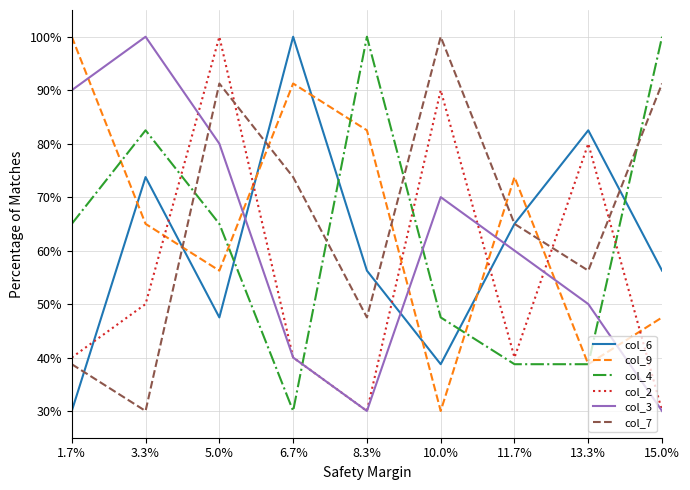

Which series has the largest total across all categories?

col_7